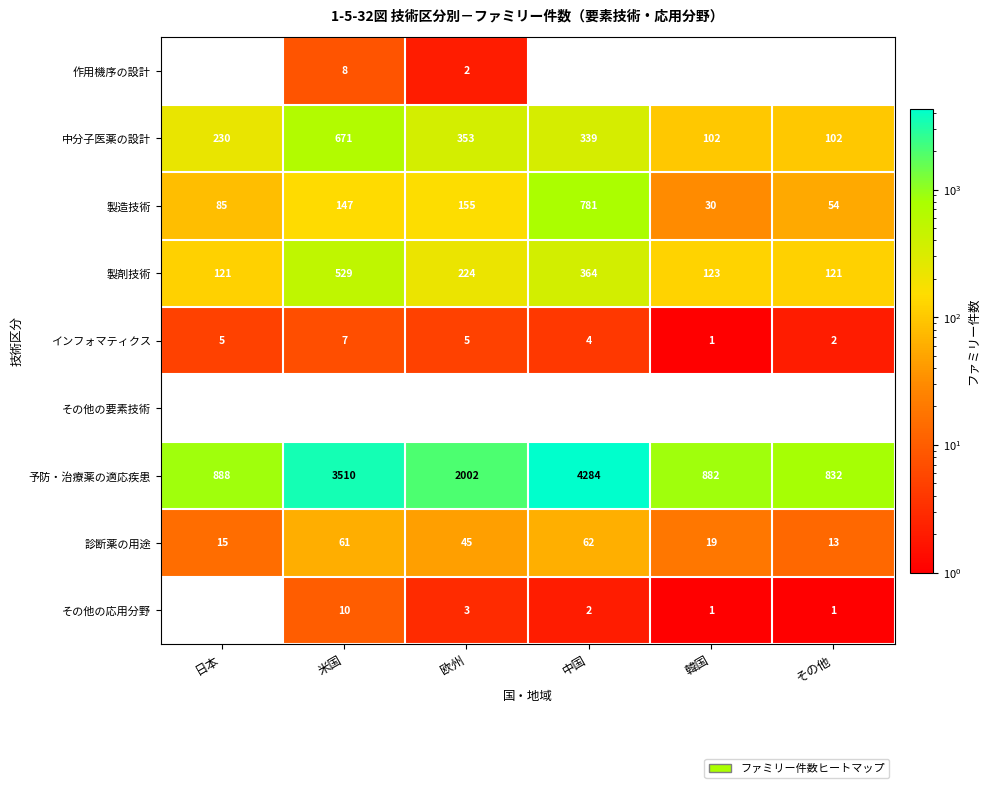

What is the difference between the 製造技術 values at 米国 and 中国?

634